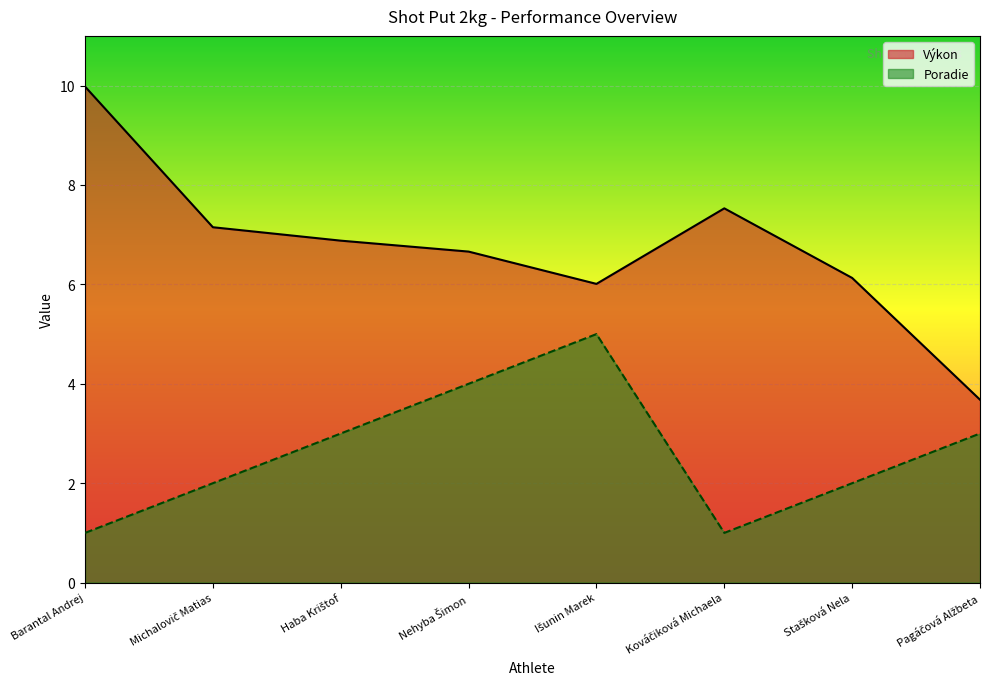

Which category has the lowest value across all series?

Barantal Andrej